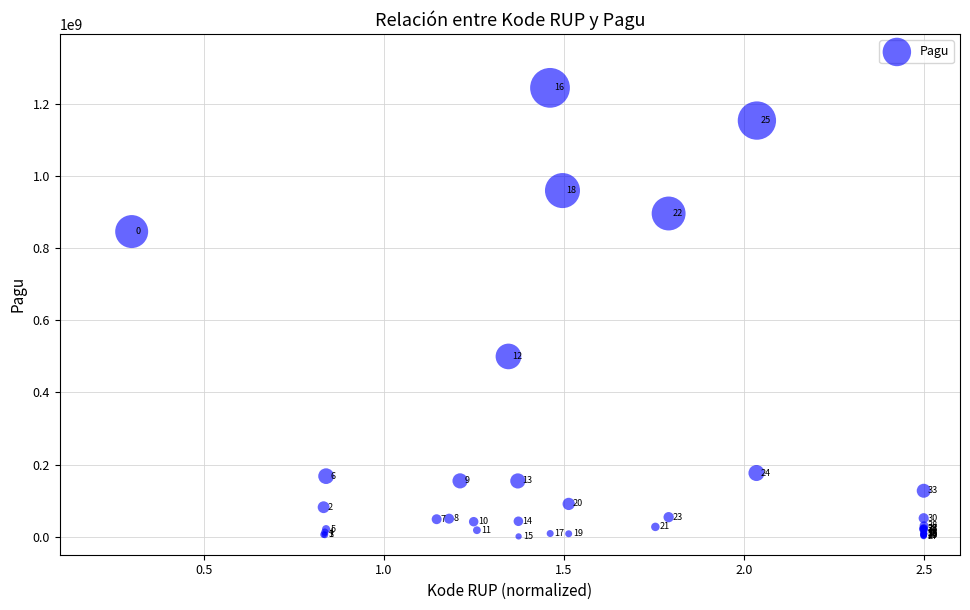

What Y value in the scatter plot is closest to 622840000?

499932000